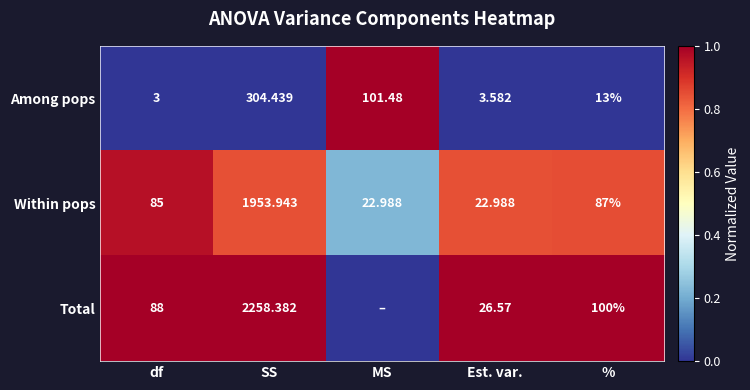

At which label does Among pops reach its minimum?

df